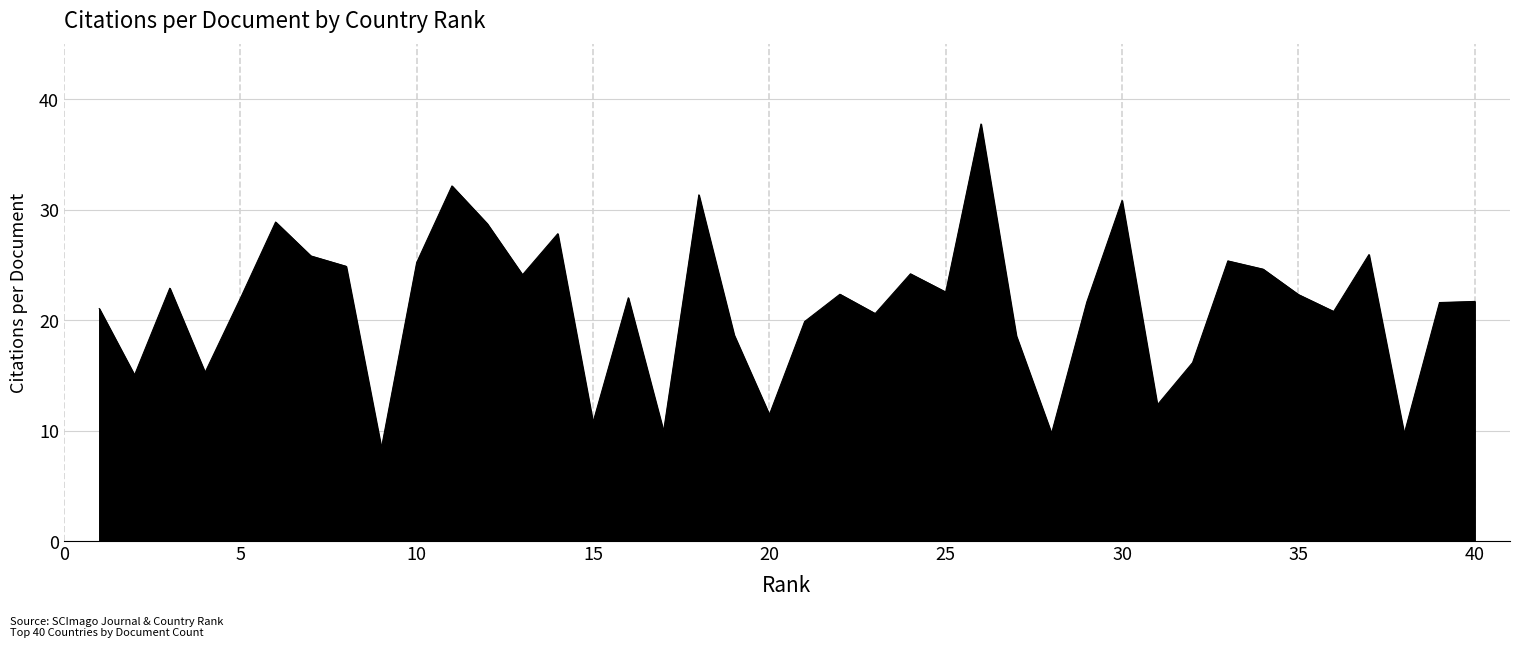

What is the minimum value shown in the chart?

8.4